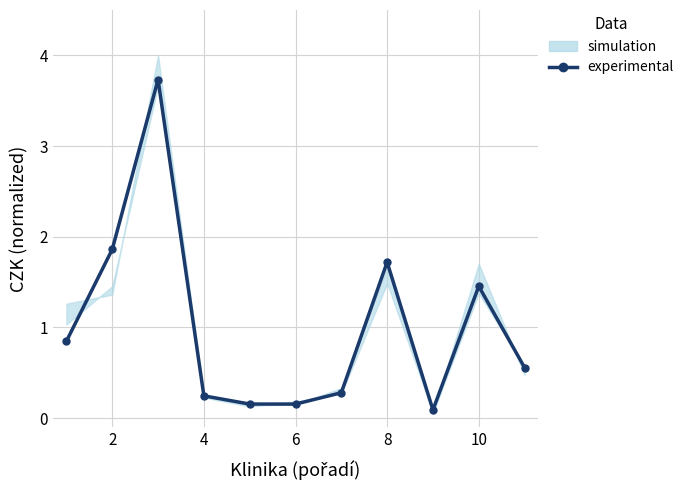

What is the maximum value shown in the chart?

3.7